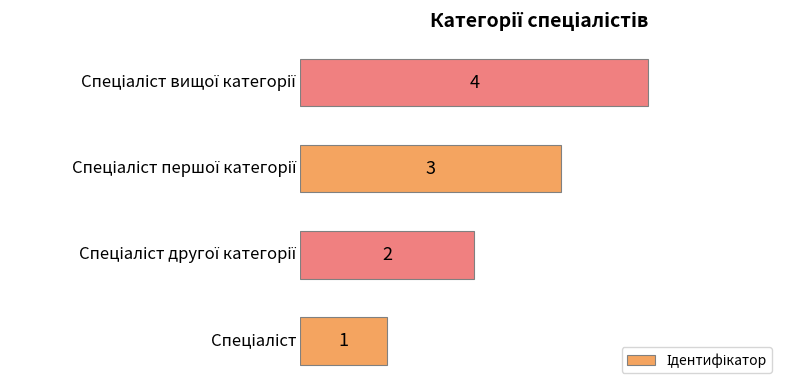

Count the values in the range 2 to 4.

3